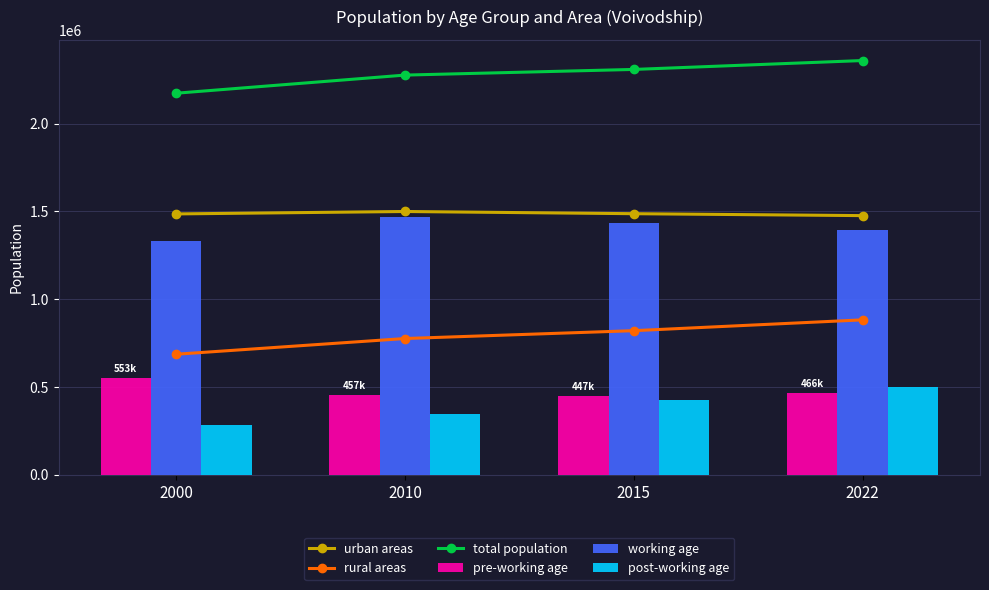

What is the difference between the highest and lowest values at 2010?

1926168